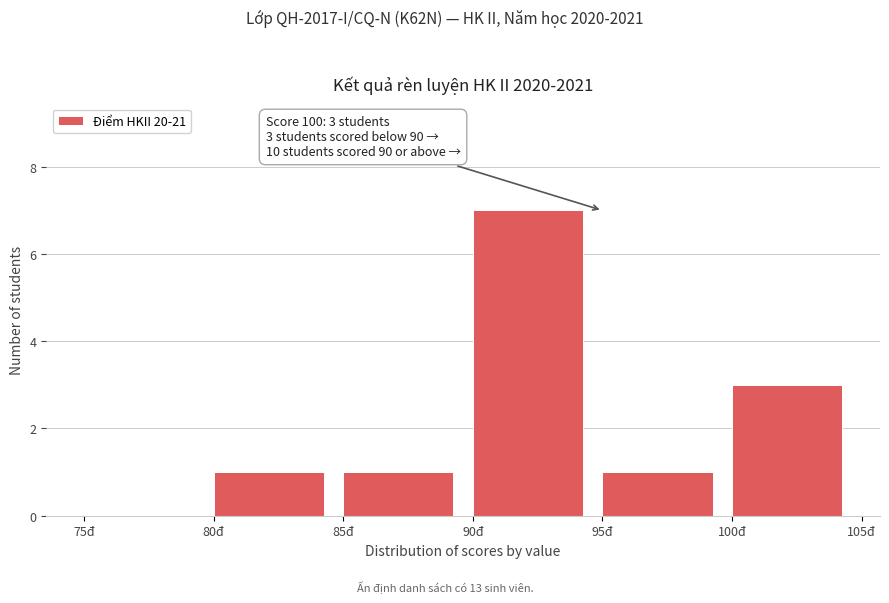

Over which range of the x-axis is the bar tallest?

90 to 95